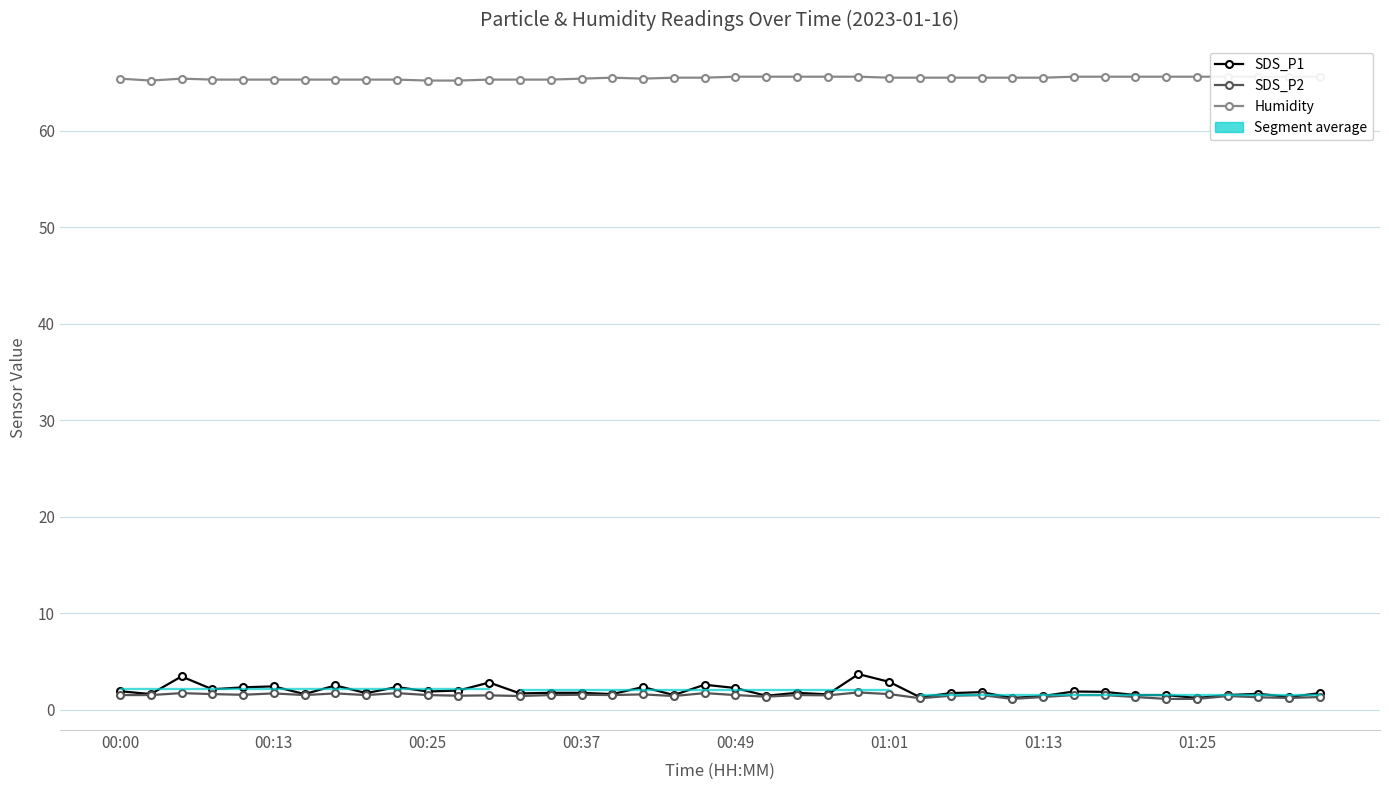

What is the average value of the Humidity series?

65.5